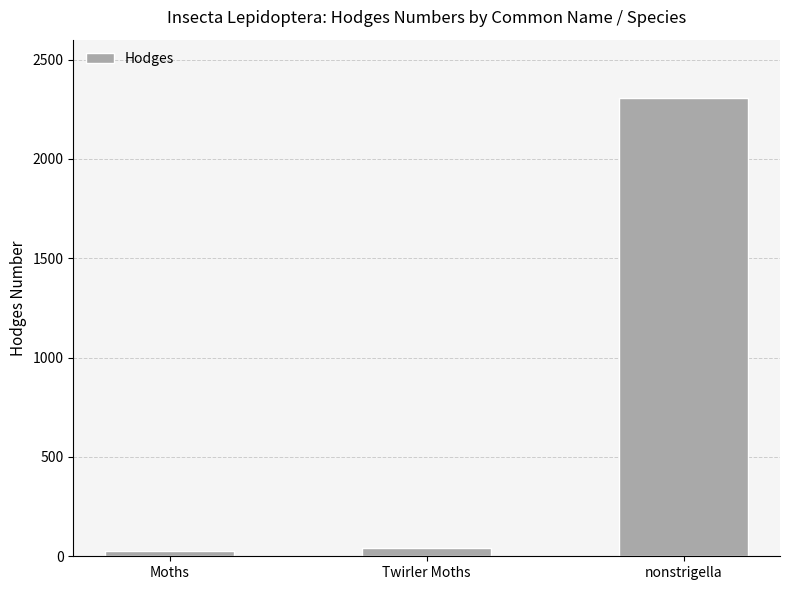

What is the average value?

792.7